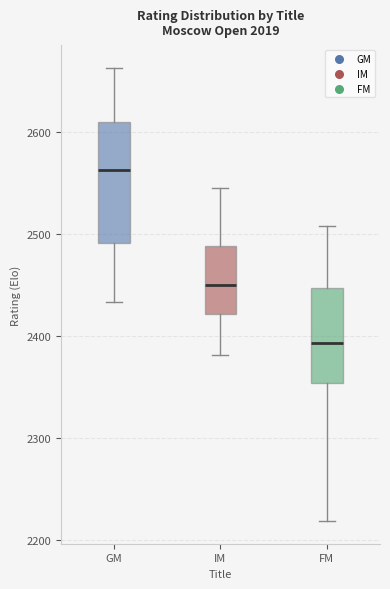

Where is the upper edge of the box for FM on the y-axis? The values are not printed on the chart, so give them approximately, as read against the axis.

2450